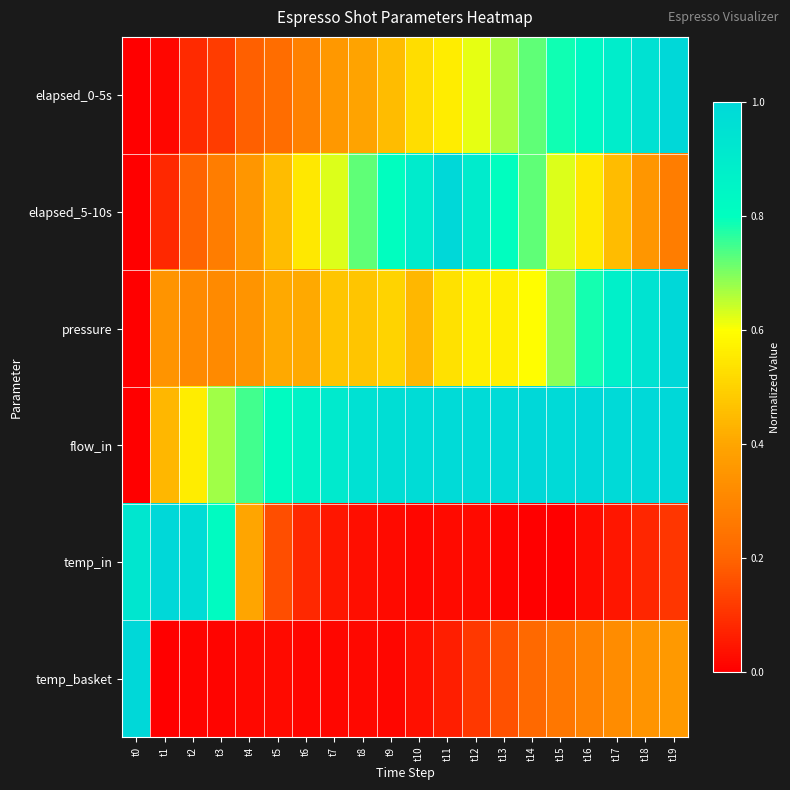

Reading left to right, what are all the values shown in this chart?

elapsed_0-5s: t0=0.0	t1=0.0	t2=0.1	t3=0.1	t4=0.2	t5=0.2	t6=0.3	t7=0.4	t8=0.4	t9=0.5	t10=0.5	t11=0.6	t12=0.6	t13=0.7	t14=0.7	t15=0.8	t16=0.8	t17=0.9	t18=1.0	t19=1.0
elapsed_5-10s: t0=0.0	t1=0.1	t2=0.2	t3=0.3	t4=0.4	t5=0.5	t6=0.5	t7=0.6	t8=0.7	t9=0.8	t10=0.9	t11=1.0	t12=0.9	t13=0.8	t14=0.7	t15=0.6	t16=0.5	t17=0.5	t18=0.4	t19=0.3
pressure: t0=0.0	t1=0.3	t2=0.3	t3=0.3	t4=0.3	t5=0.4	t6=0.4	t7=0.5	t8=0.5	t9=0.5	t10=0.4	t11=0.5	t12=0.6	t13=0.6	t14=0.6	t15=0.7	t16=0.8	t17=0.9	t18=0.9	t19=1.0
flow_in: t0=0.0	t1=0.4	t2=0.6	t3=0.7	t4=0.7	t5=0.8	t6=0.9	t7=0.9	t8=1.0	t9=1.0	t10=1.0	t11=1.0	t12=1.0	t13=1.0	t14=1.0	t15=1.0	t16=1.0	t17=1.0	t18=1.0	t19=1.0
temp_in: t0=0.9	t1=1.0	t2=1.0	t3=0.8	t4=0.4	t5=0.2	t6=0.1	t7=0.0	t8=0.0	t9=0.0	t10=0.0	t11=0.0	t12=0.0	t13=0.0	t14=0.0	t15=0.0	t16=0.0	t17=0.0	t18=0.1	t19=0.1
temp_basket: t0=1.0	t1=0.0	t2=0.0	t3=0.0	t4=0.0	t5=0.0	t6=0.0	t7=0.0	t8=0.0	t9=0.0	t10=0.0	t11=0.1	t12=0.1	t13=0.2	t14=0.2	t15=0.3	t16=0.3	t17=0.3	t18=0.3	t19=0.4